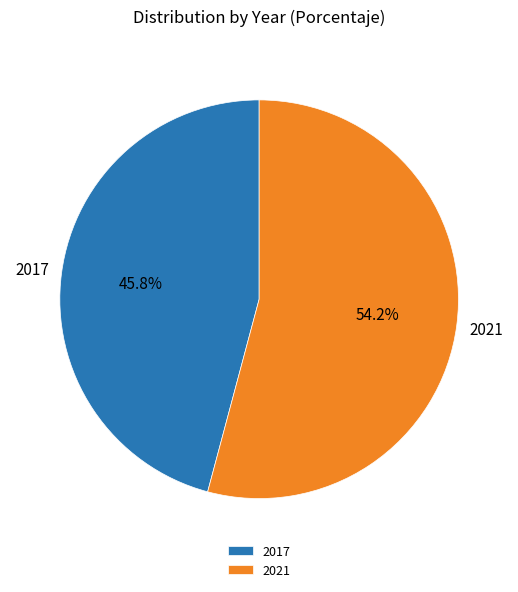

Does 2017 account for over 50% of the chart?

No